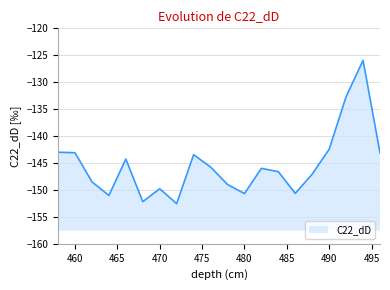

What is the average value?

-145.4